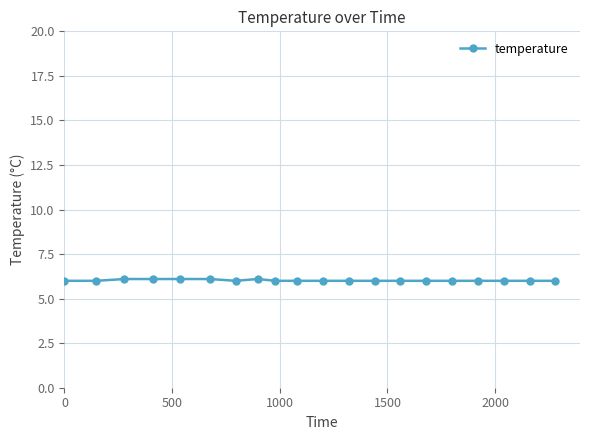

What is the average value?

6.0